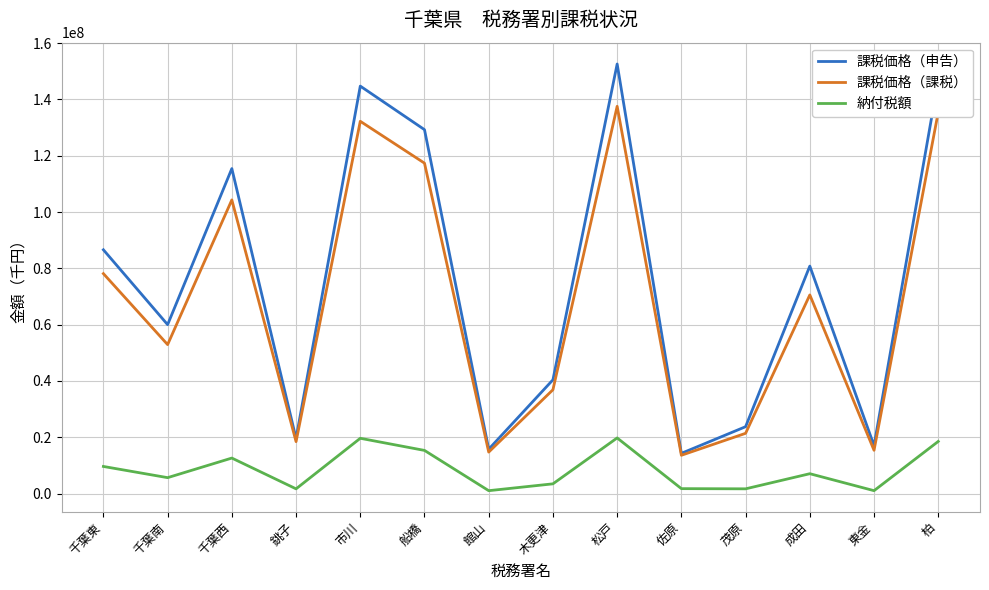

True or false: 課税価格（課税） and 納付税額 cross at least once.

False